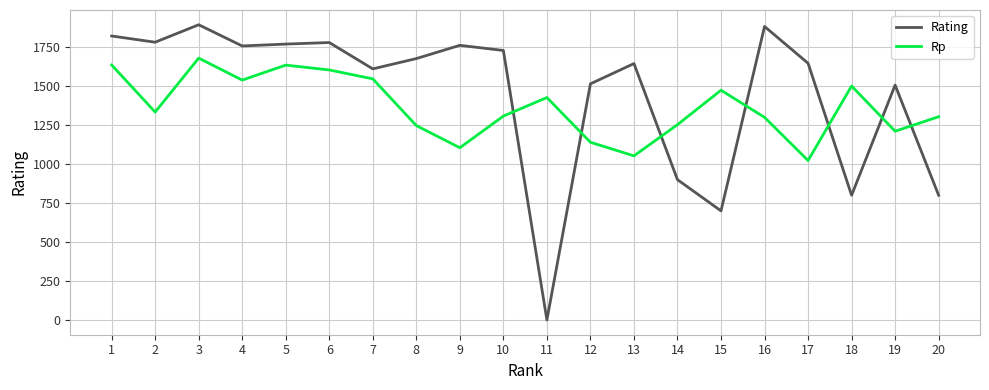

Which series has the largest total across all categories?

Rating